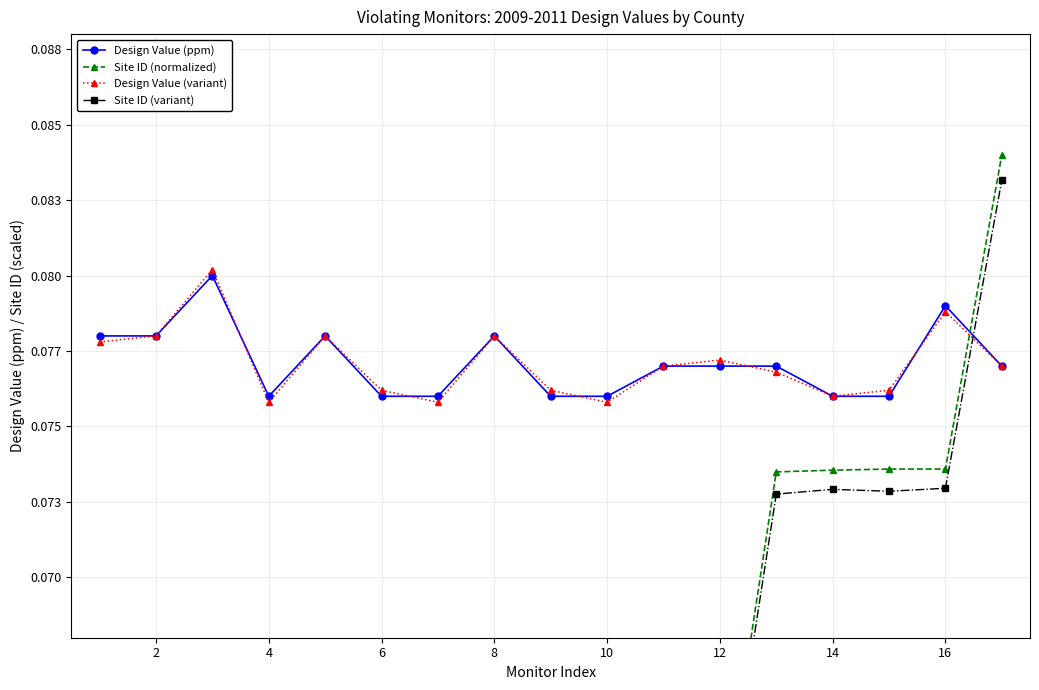

What are all the series names shown in the legend?

Design Value (ppm), Site ID (normalized), Design Value (variant), Site ID (variant)